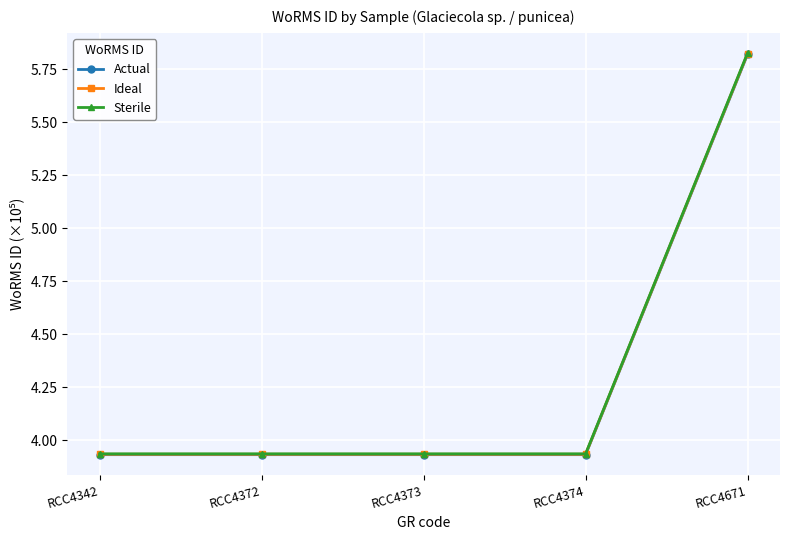

Which category has the highest value across all series?

RCC4671